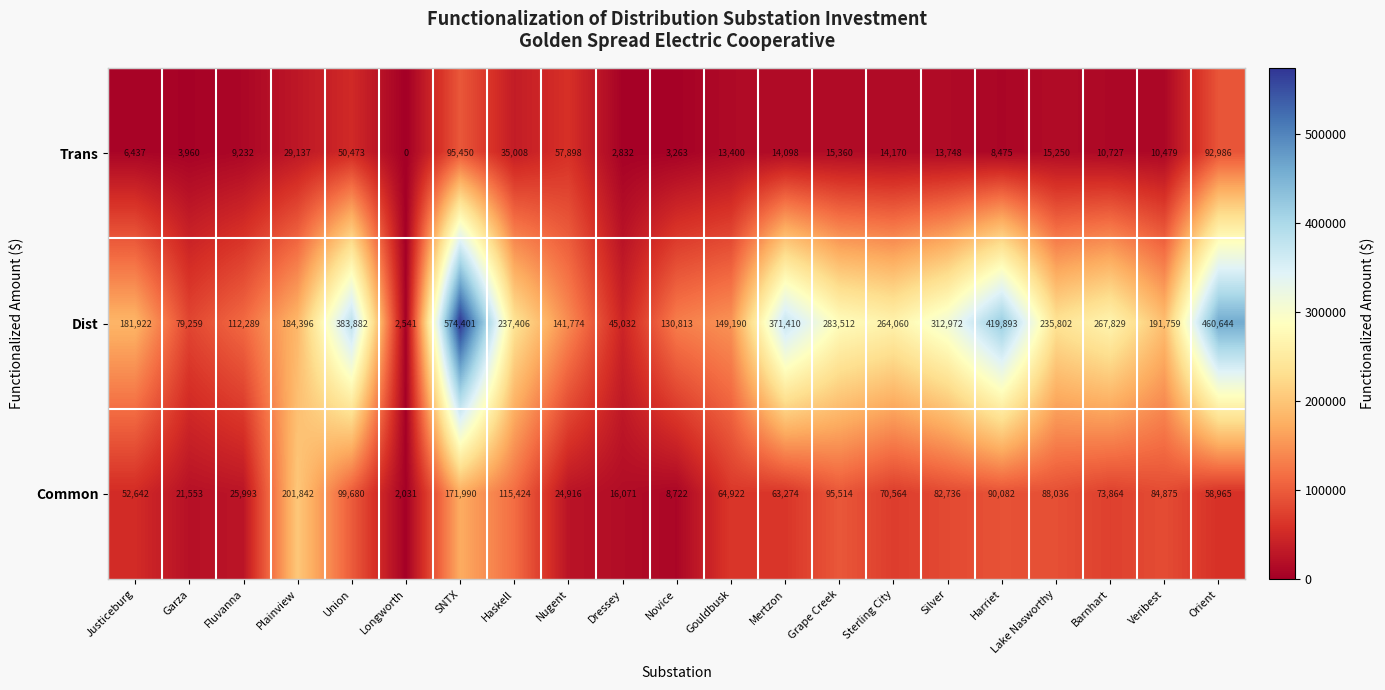

List the series in order of their overall mean, lowest first.

Trans, Common, Dist